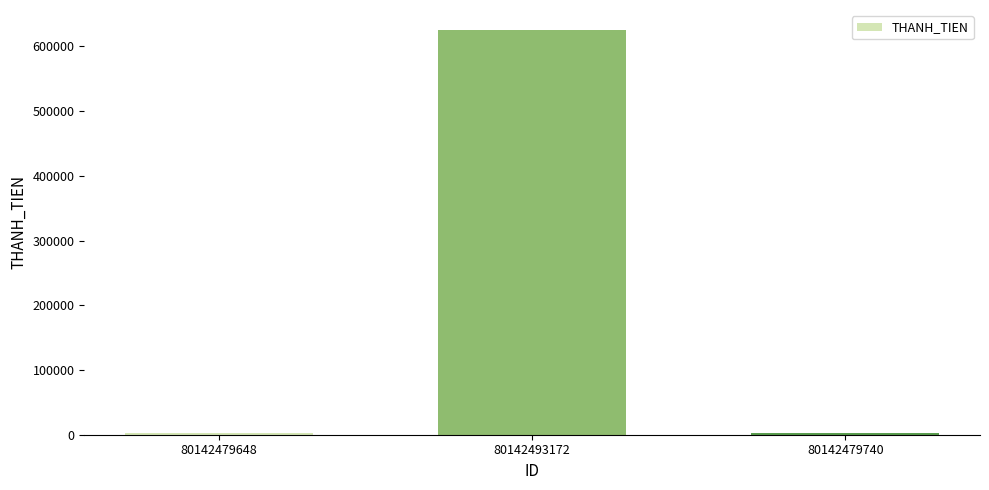

What position from the left is 80142479740?

3